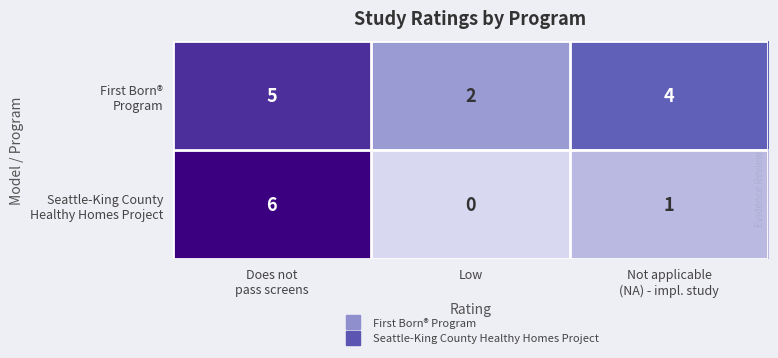

What is the greatest value displayed?

6